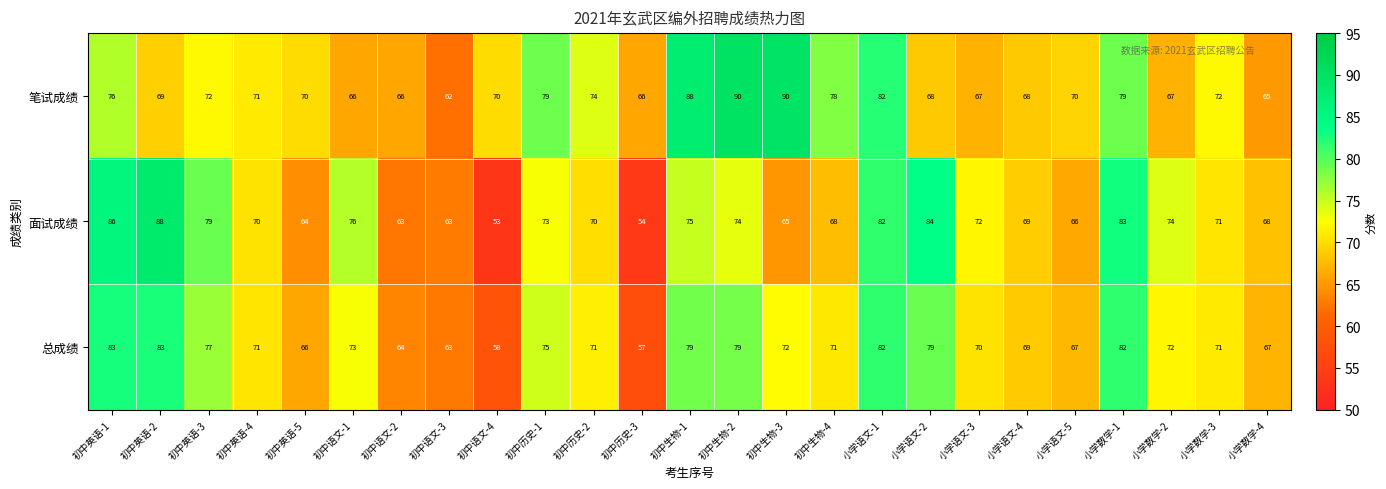

True or false: 笔试成绩 has a value of 110 at 初中语文-3.

False